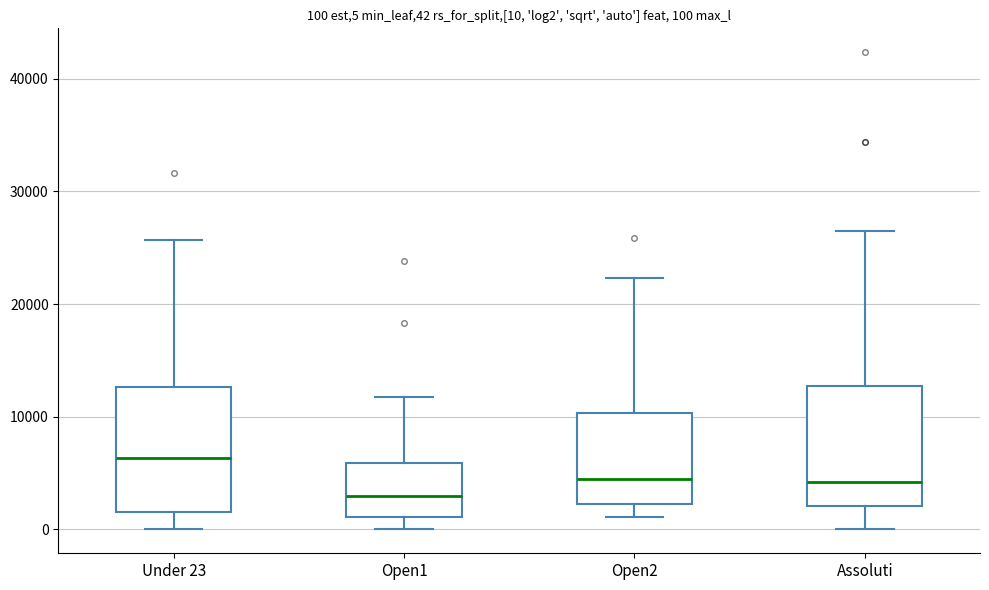

Which box has the highest median line?

Under 23